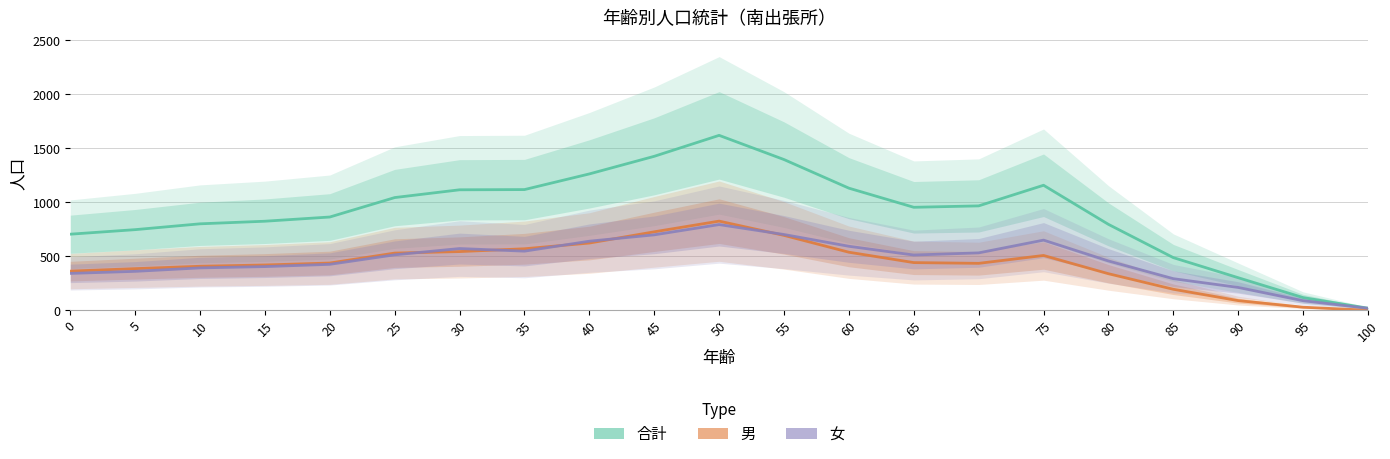

At which category is the sum across all series the highest?

50